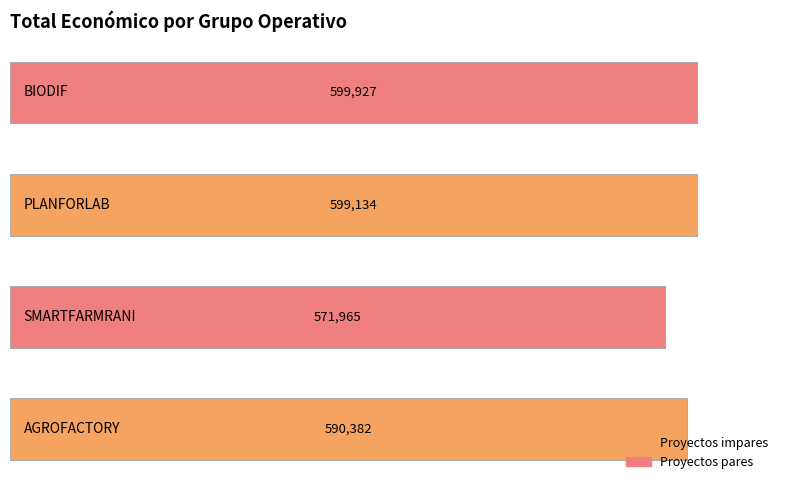

What is the maximum value shown in the chart?

599927